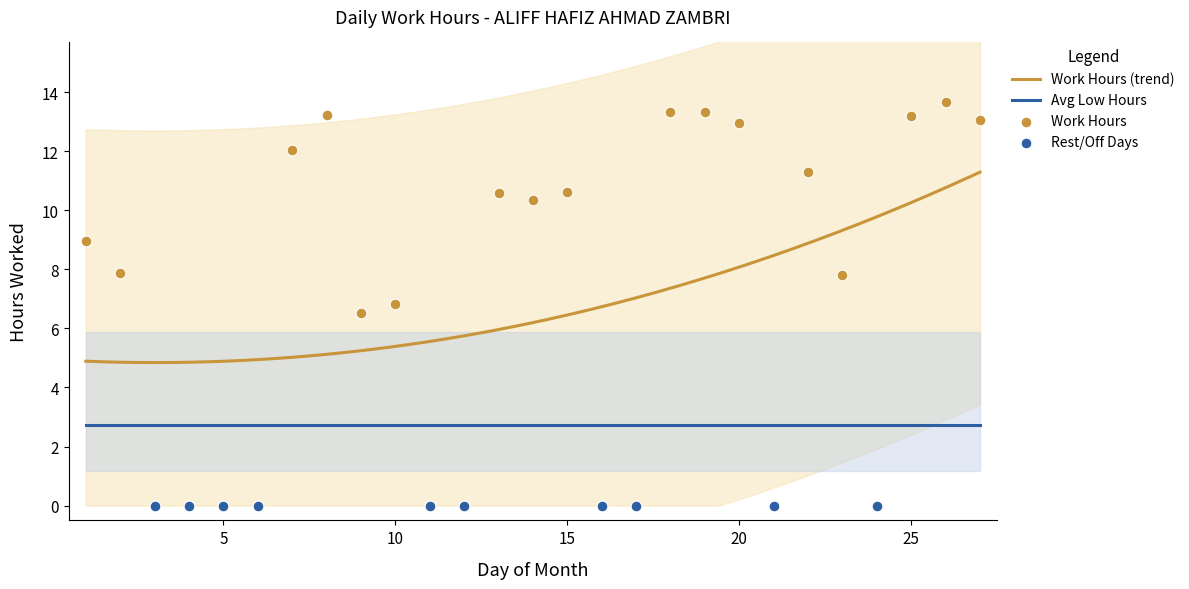

Which has a higher value, 13 or 15?

15